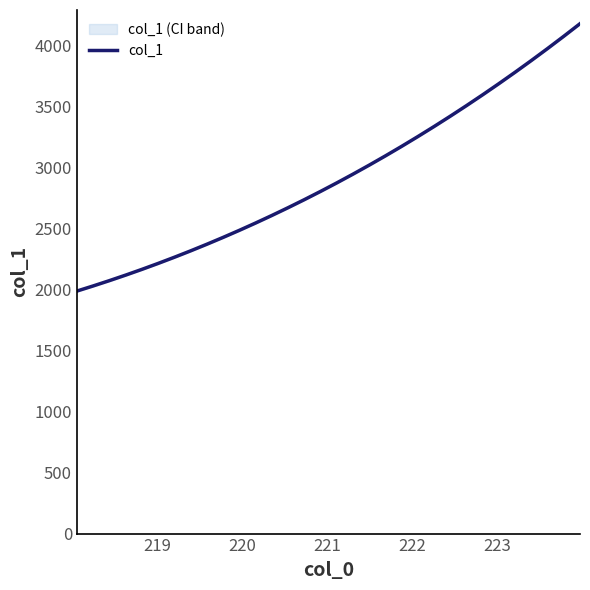

How many data points are above 2875?

16